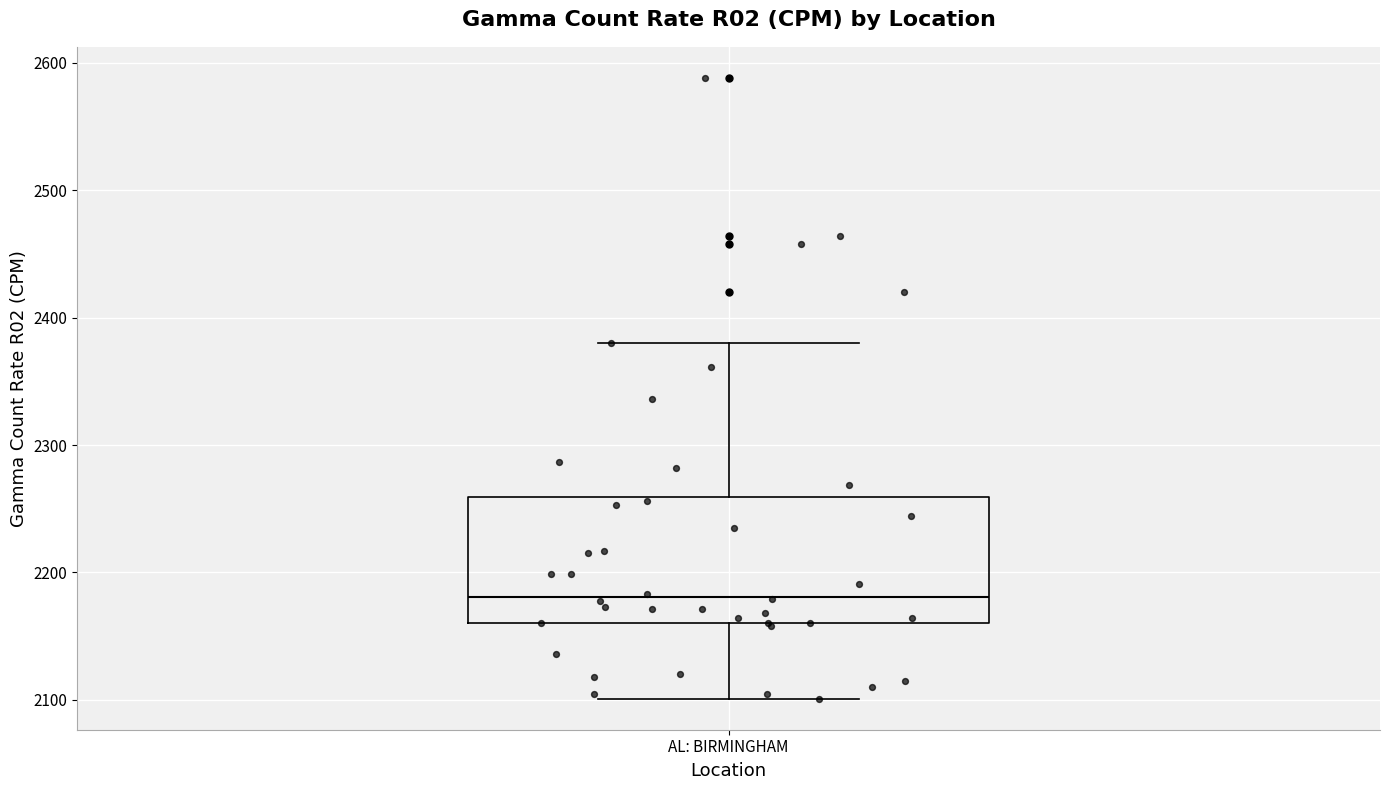

Read this box plot against the y-axis: the position of the median line, the range covered by the box, and the ends of both whiskers. The values are not printed on the chart, so give them approximately, as read against the axis.

median 2180, box 2160 to 2260, whiskers 2100 to 2380